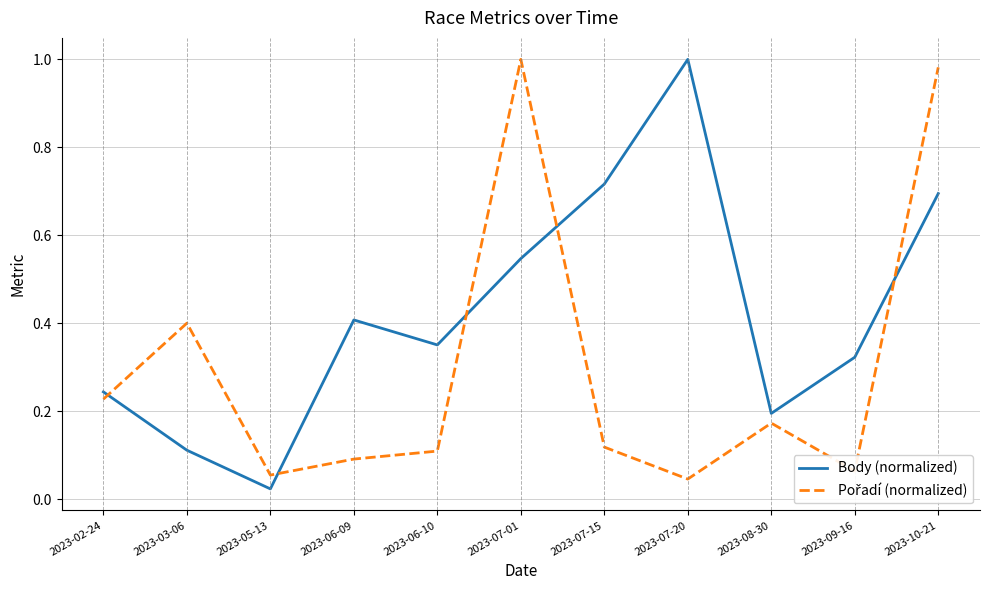

Where is Body (normalized) nearest to the value 0?

2023-05-13